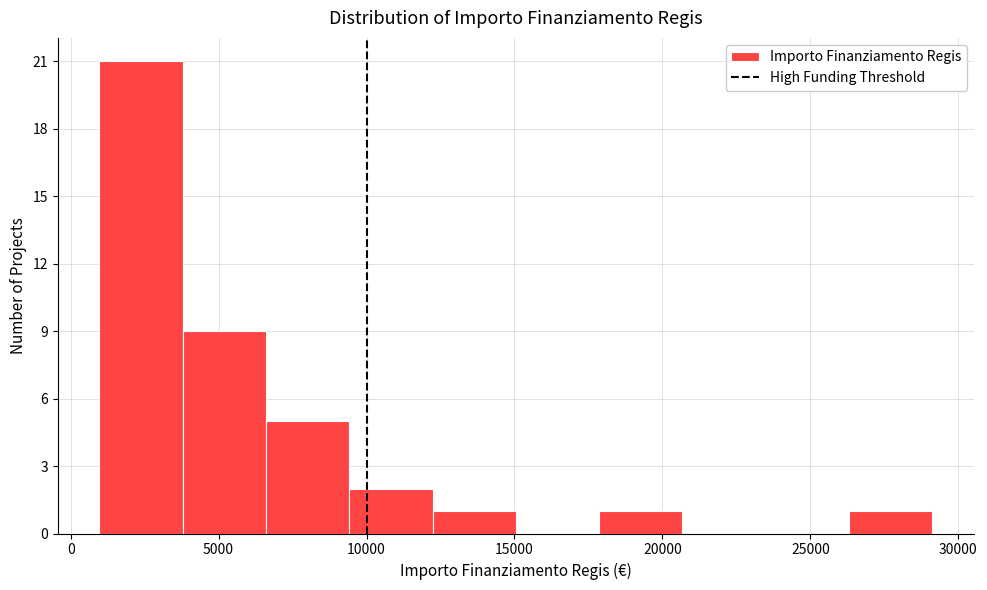

Over which range of the x-axis is the bar tallest?

1000 to 4000